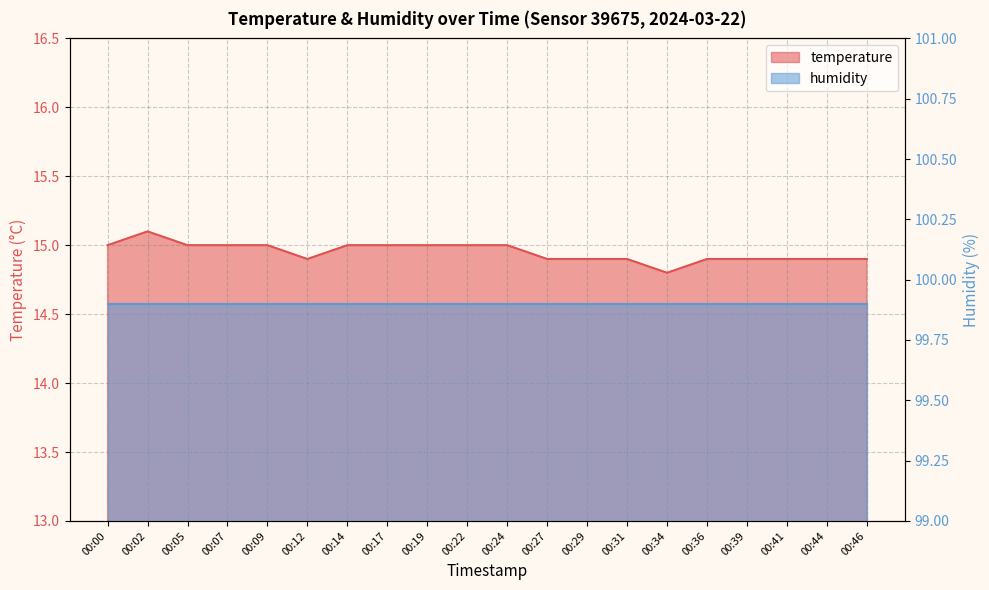

Count the values in the range 14 to 15.

19